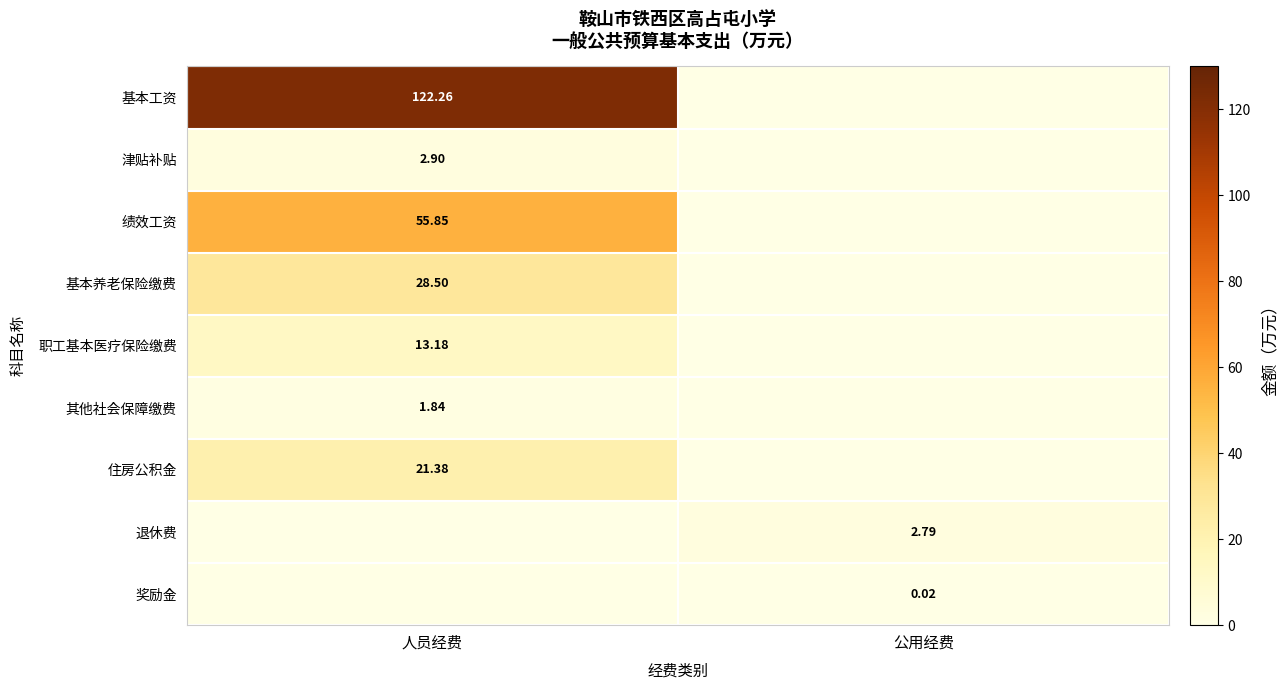

Is the value of 其他社会保障缴费 at 人员经费 greater than the value of 基本养老保险缴费 at 人员经费?

No